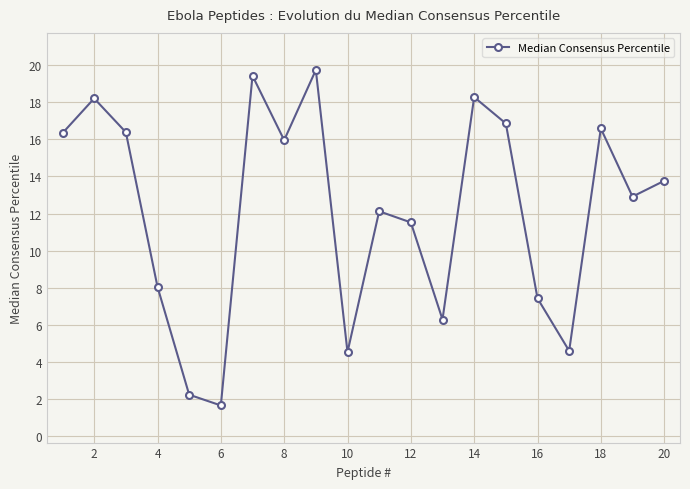

What is the average value?

12.1